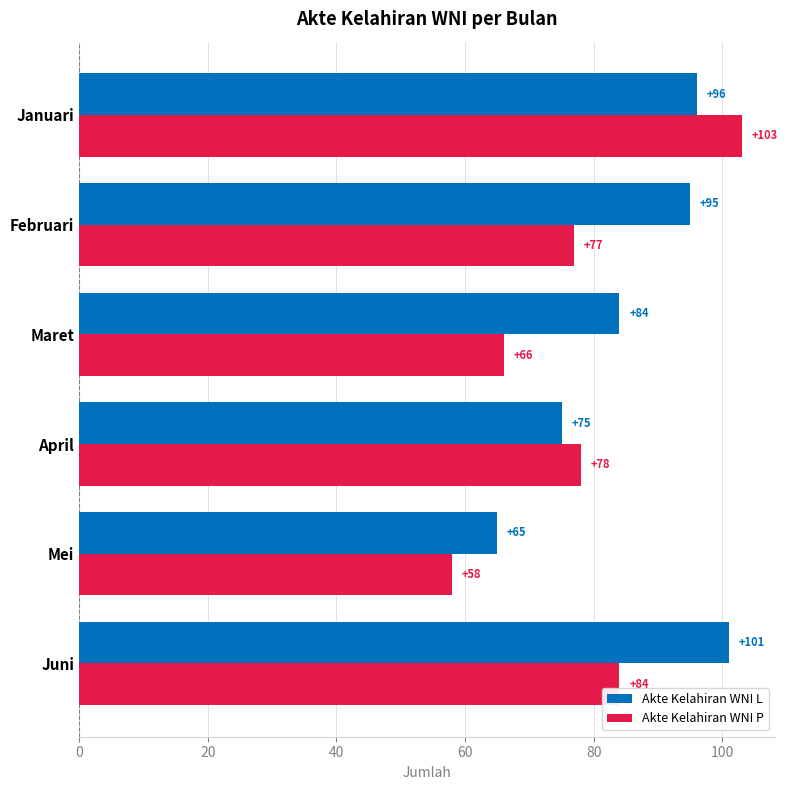

List the series in order of their peak value, highest first.

Akte Kelahiran WNI P, Akte Kelahiran WNI L